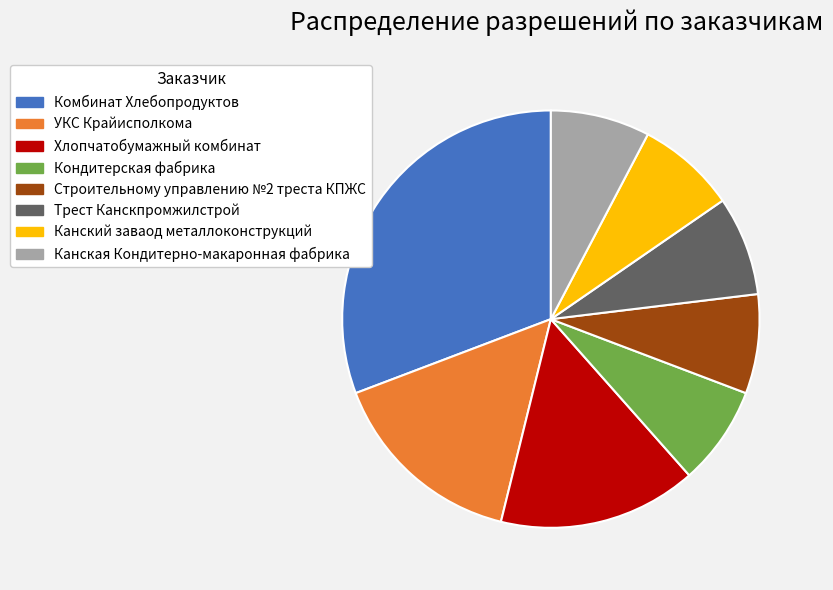

Between Хлопчатобумажный комбинат and Канская Кондитерно-макаронная фабрика, which is larger?

Хлопчатобумажный комбинат